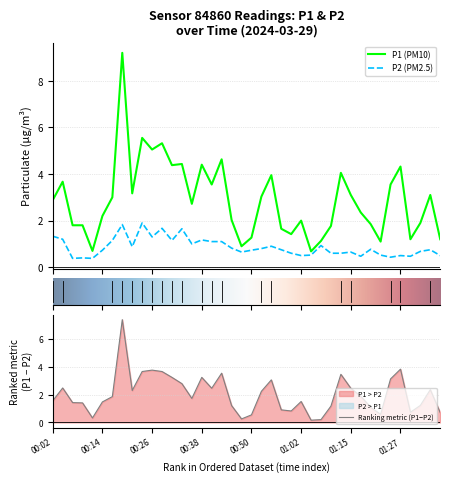

Rank the series by their maximum value, from lowest to highest.

P2, P1